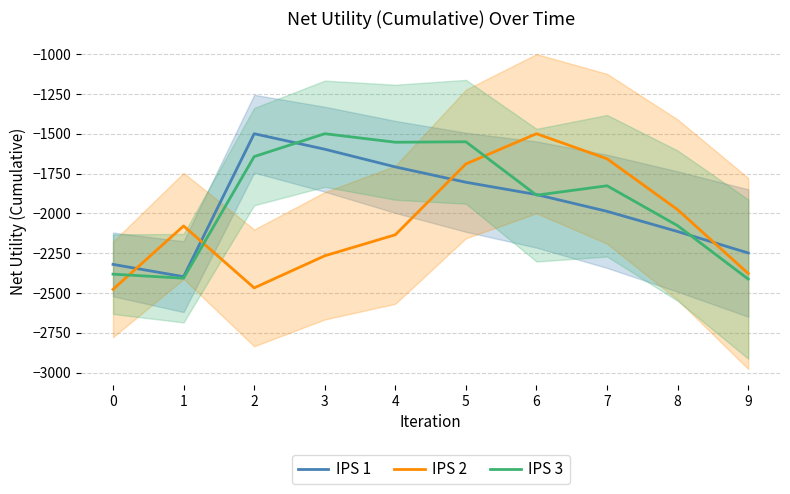

What are all the series names shown in the legend?

IPS 1, IPS 2, IPS 3